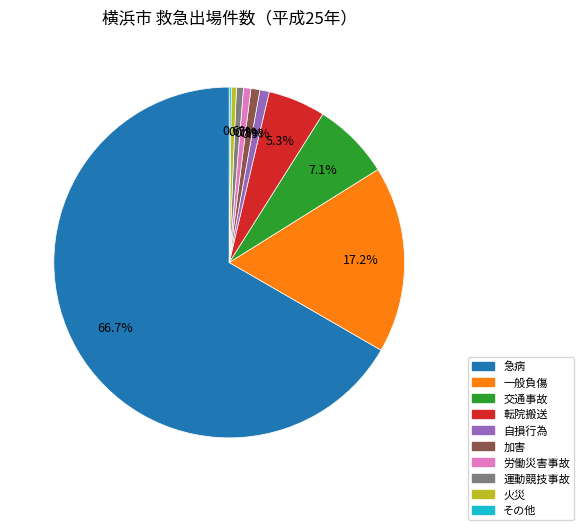

Is 運動競技事故 the majority of the pie?

No